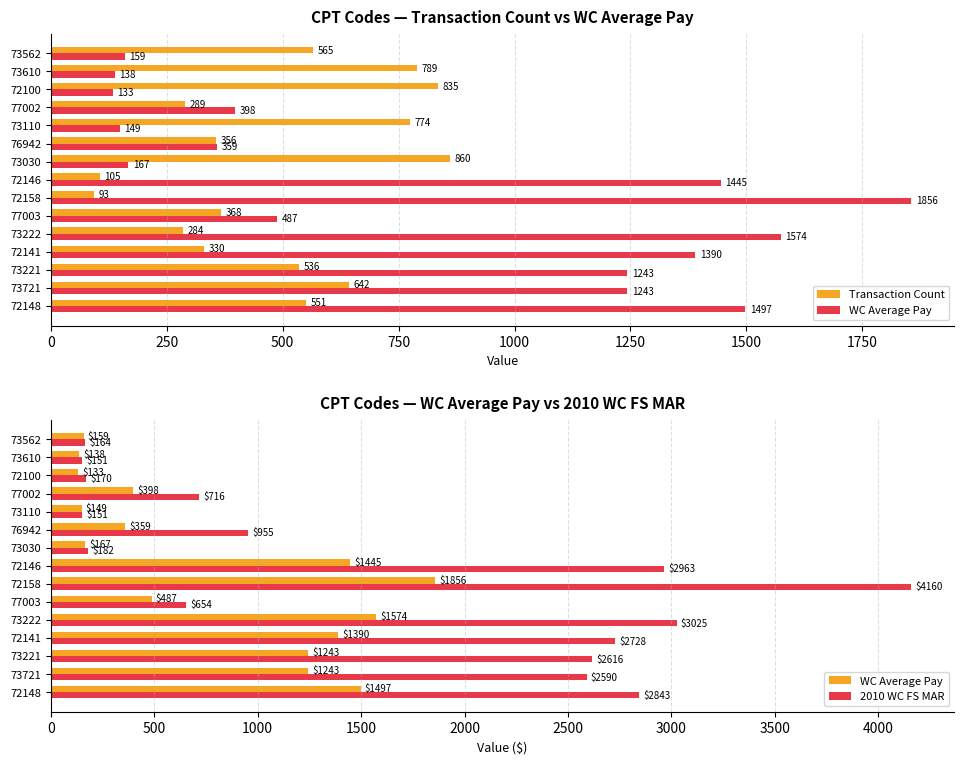

What are all the series names shown in the legend?

Transaction Count, WC Average Pay, 2010 WC FS MAR